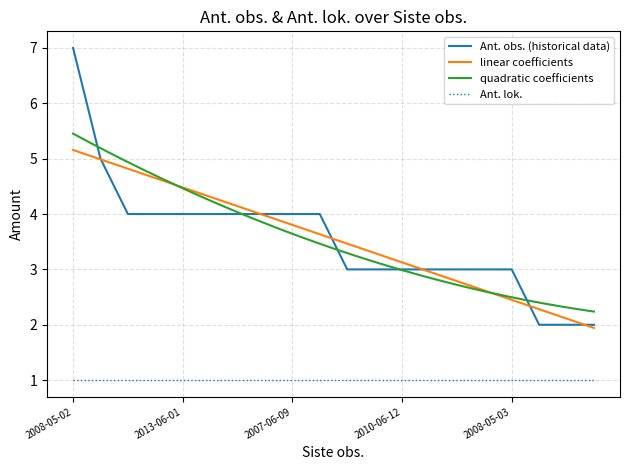

Is this an area chart (filled region under the line)?

No